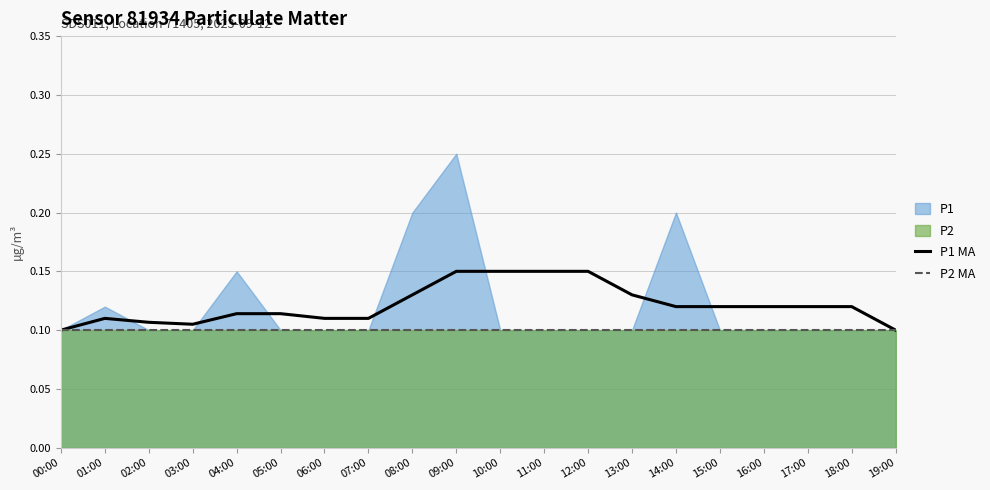

What is the label of the 19th point from the right?

01:00